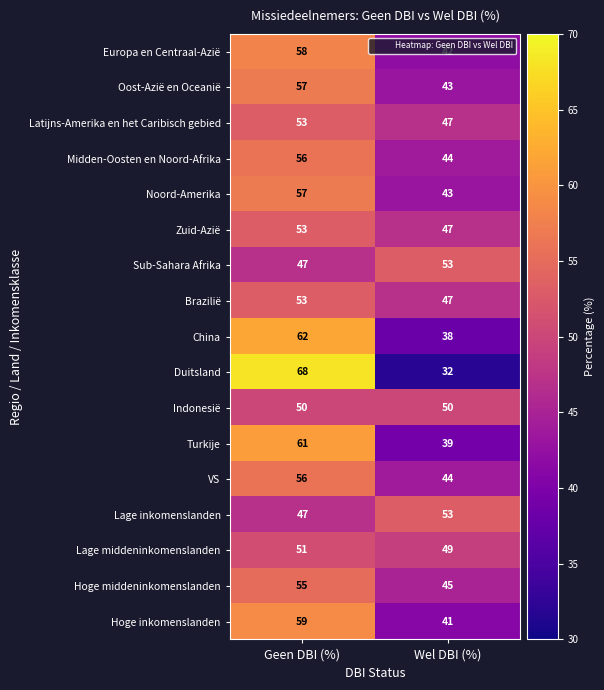

What is the difference between the maximum and minimum values in the Latijns-Amerika en het Caribisch gebied series?

6